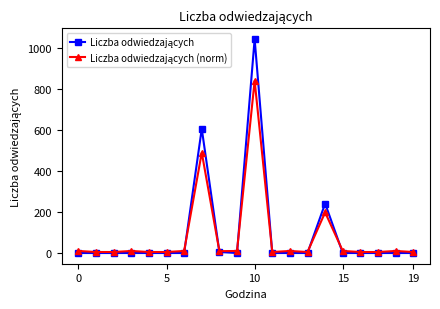

What is the greatest value displayed?

1042.0